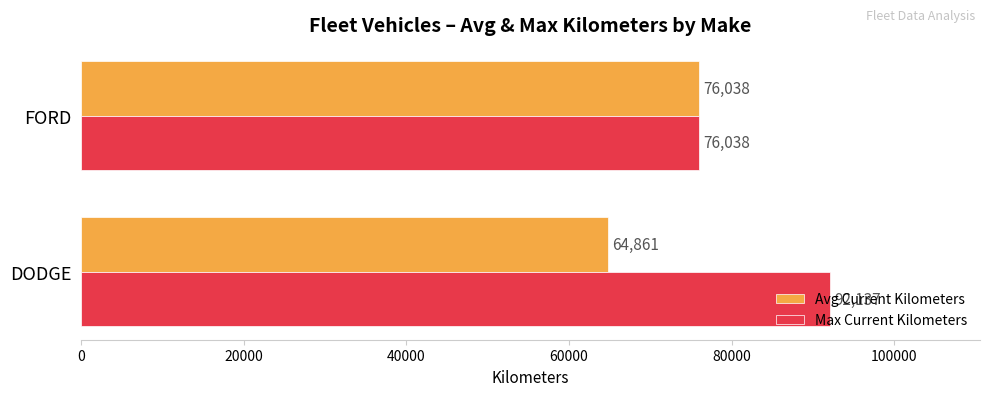

At how many categories does at least one series exceed 64881?

2